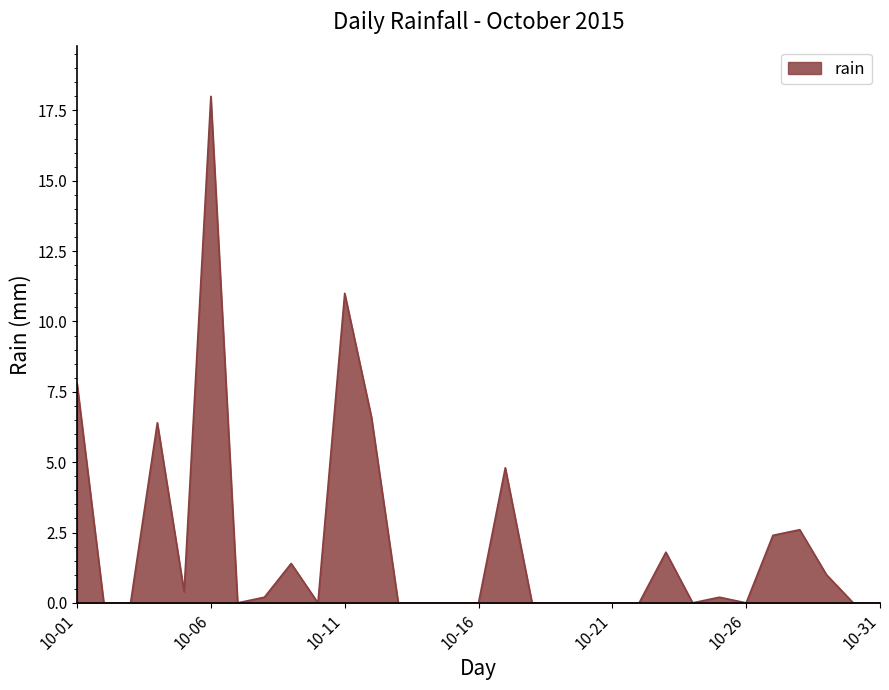

What is the greatest value displayed?

18.0